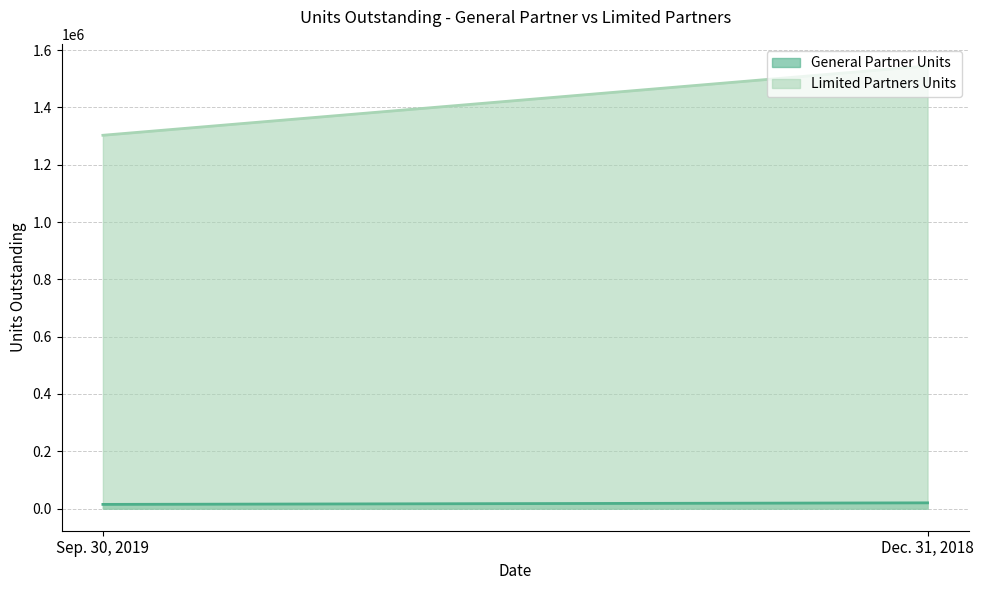

Is the value of Limited Partners Units at Sep. 30, 2019 greater than the value of General Partner Units at Sep. 30, 2019?

Yes